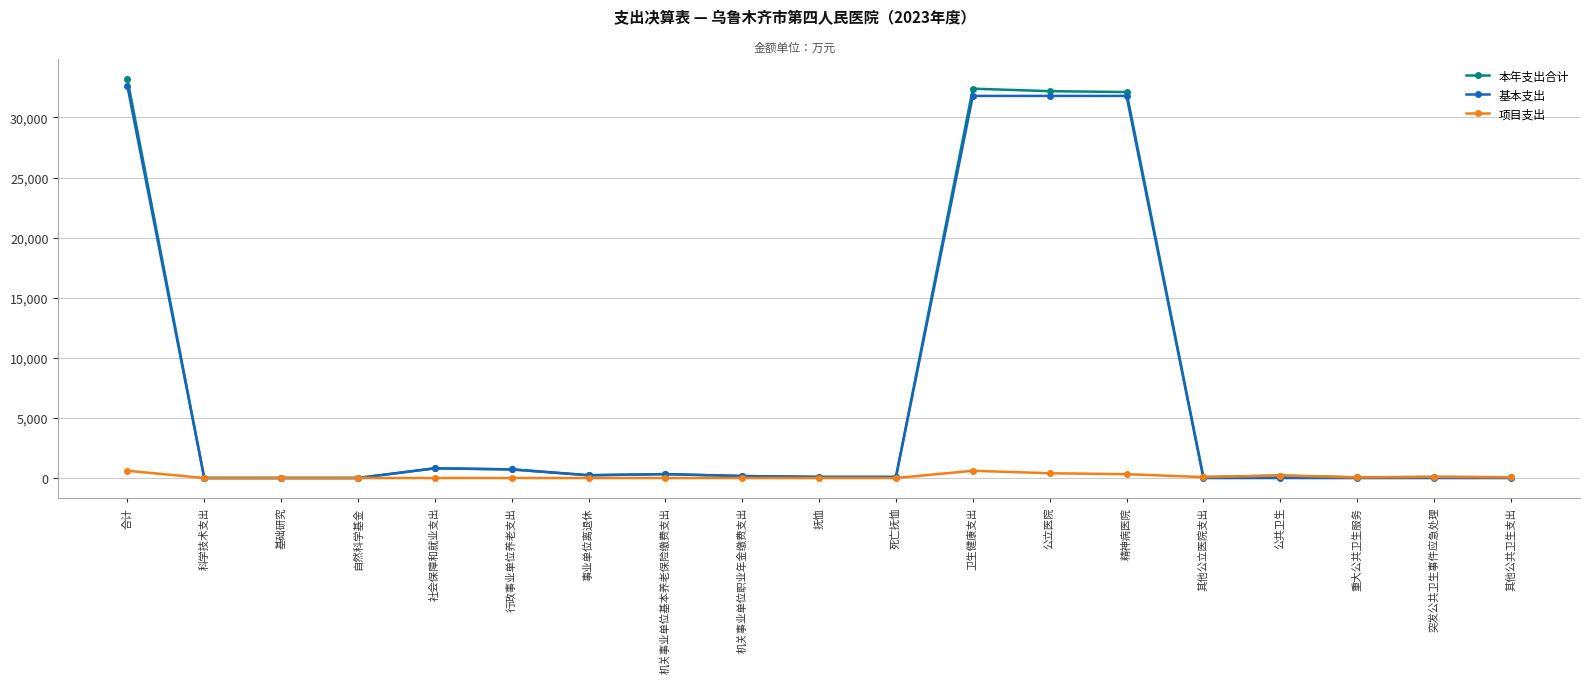

How many lines are shown in the chart?

3